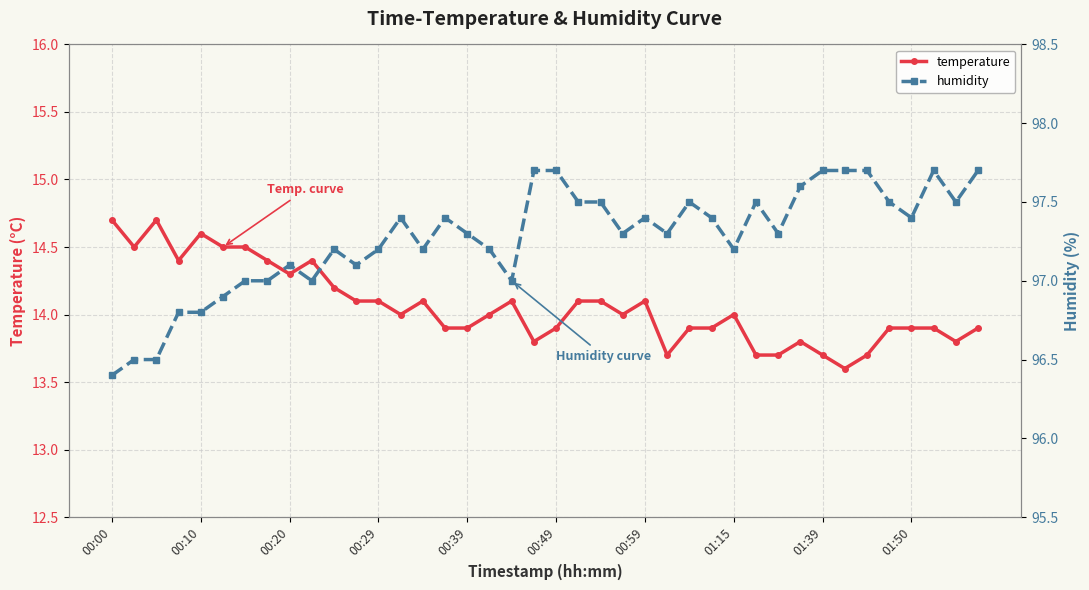

What is the difference between the second highest and second lowest values in the humidity series?

1.2